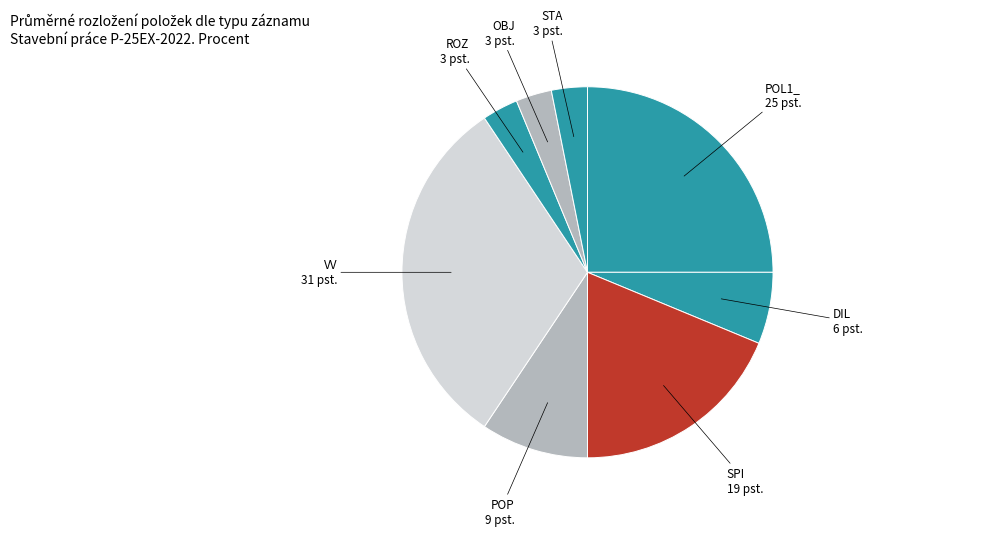

How many segments does this pie chart have?

8